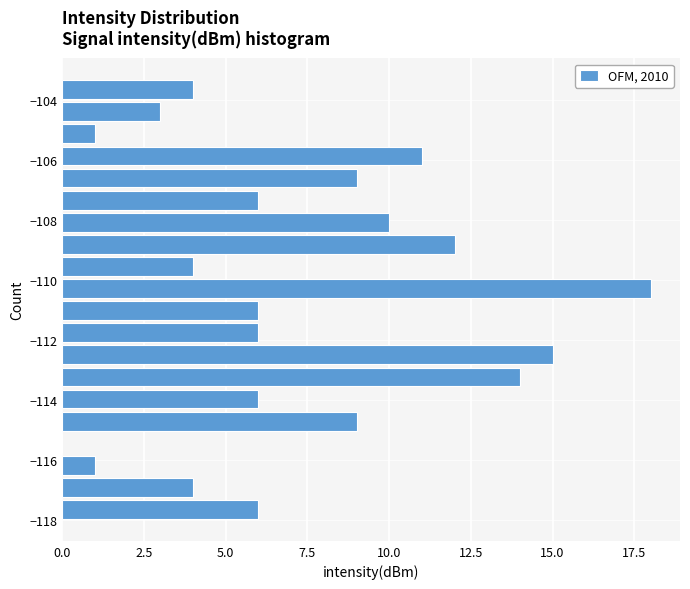

Around what value on the y-axis is the longest bar? Give the approximate position of its centre, as read against the axis.

-110.2